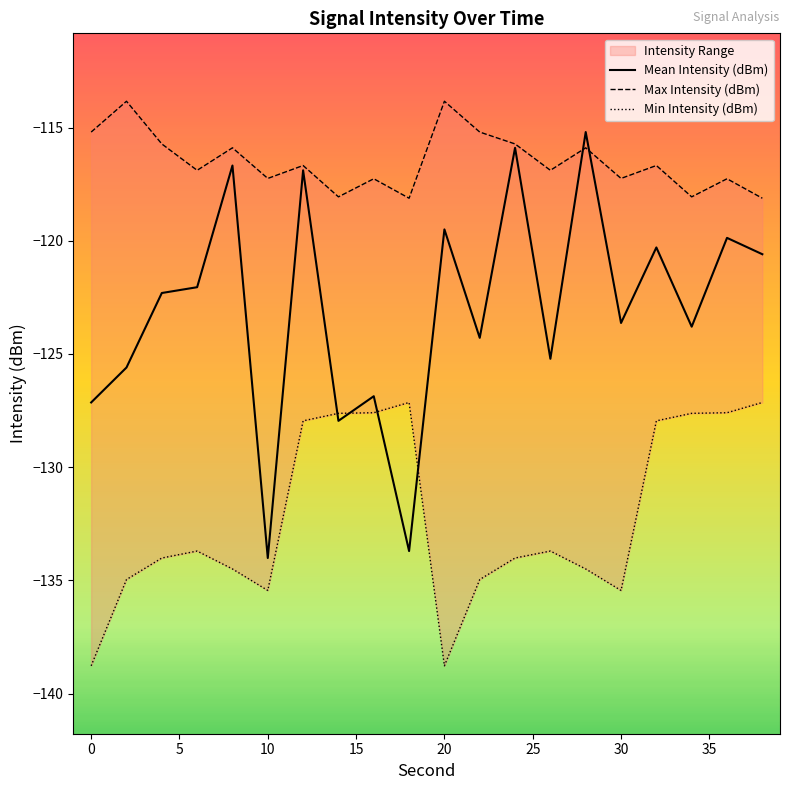

The Mean Intensity (dBm) series shows -134.0 at 10. True or false?

True